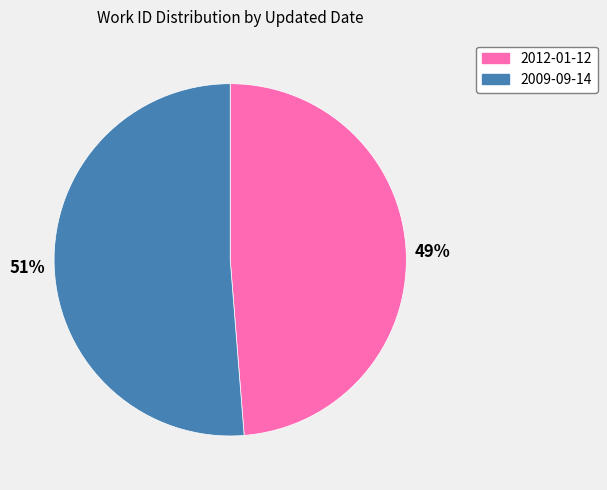

Does 2012-01-12 account for over 50% of the chart?

No